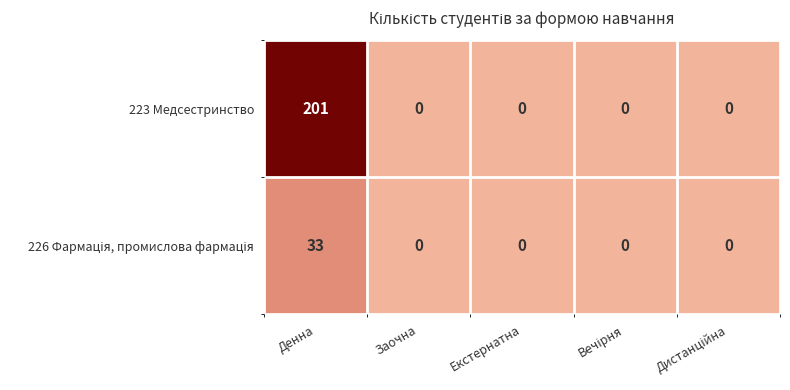

What is the average value of the 223 Медсестринство series?

40